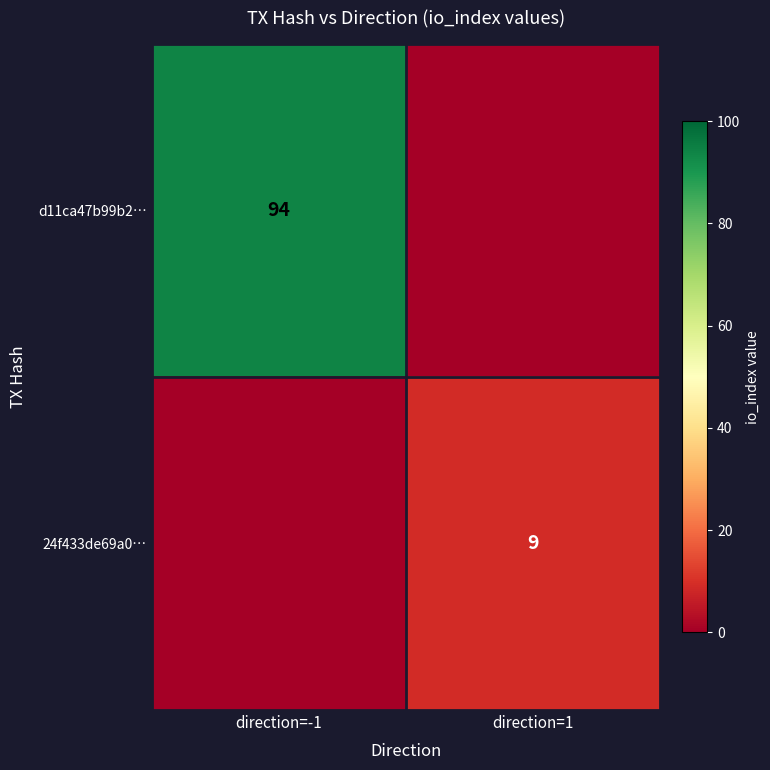

True or false: d11ca47b99b2… has a value of 94 at direction=-1.

True